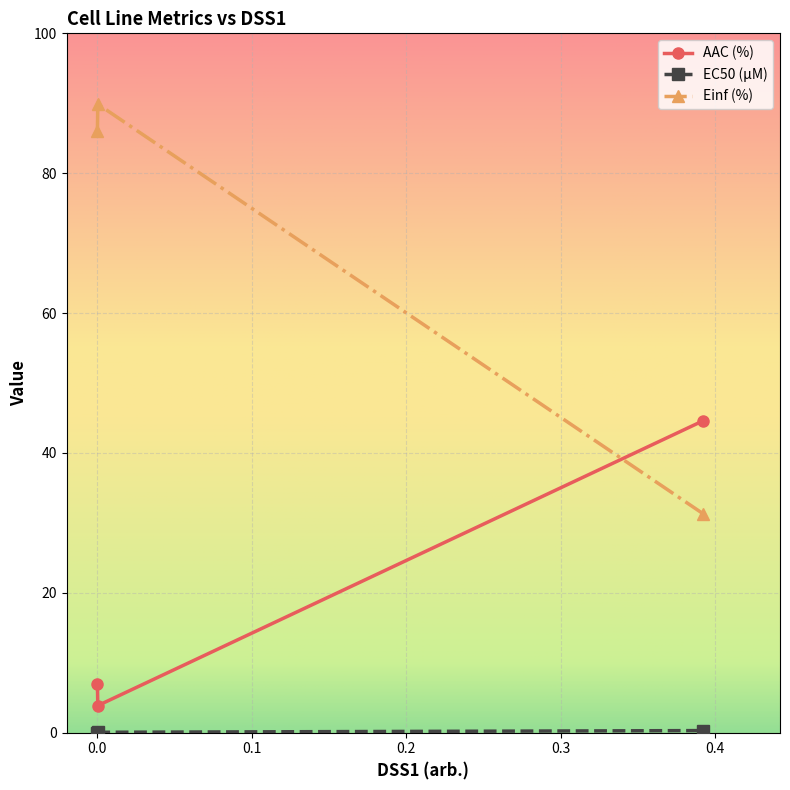

What is the value of the Einf (%) point at the 1st from the left?

86.1